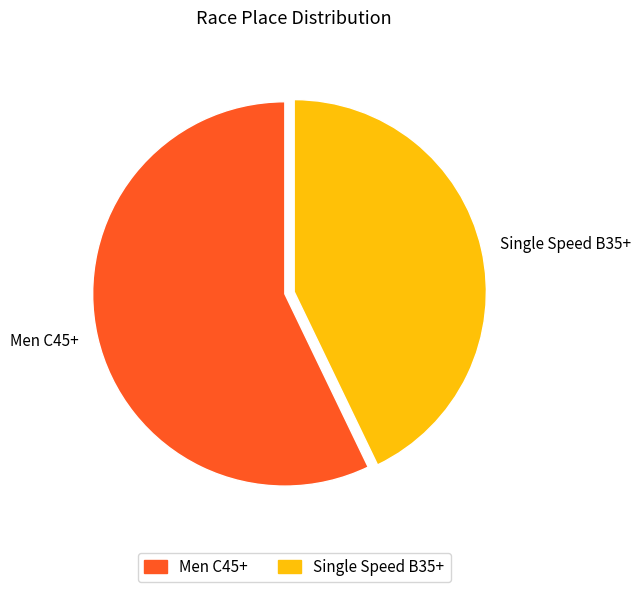

Is it true that Men C45+ is 67% of the pie?

False